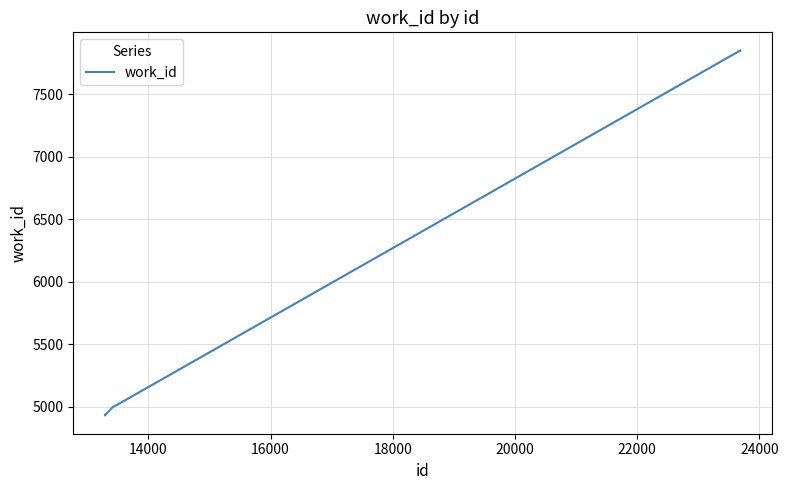

What is the maximum value shown in the chart?

7849